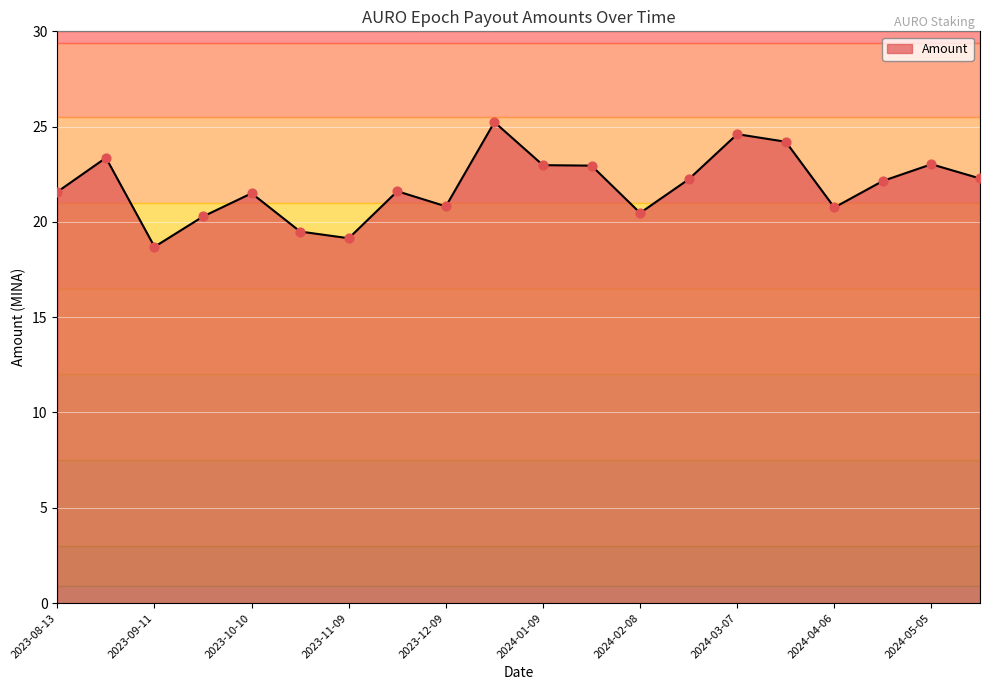

What is the difference between the maximum and minimum values?

6.5